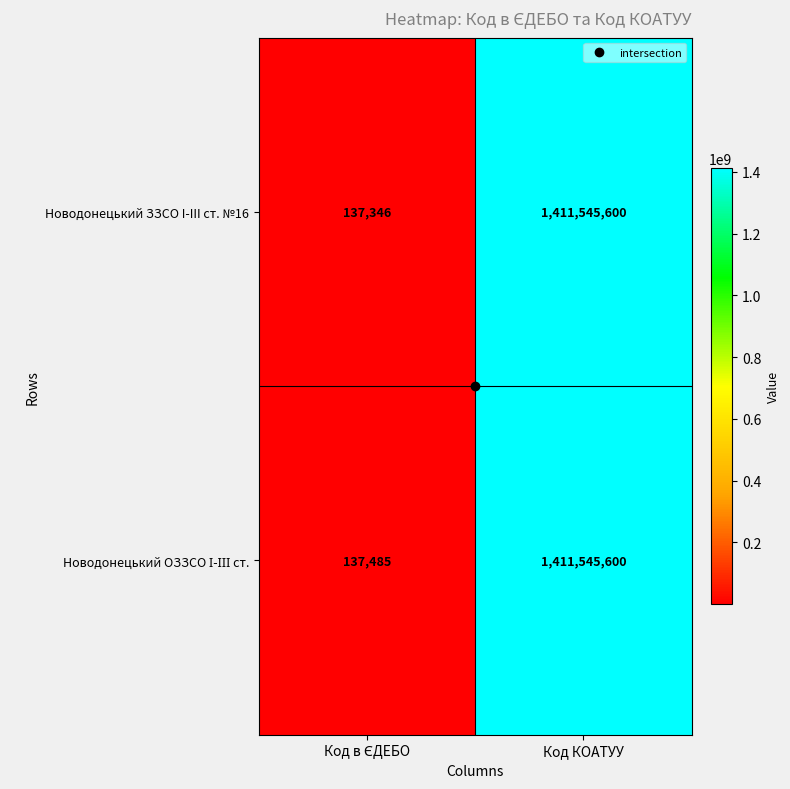

At which category is the sum across all series the highest?

Код КОАТУУ